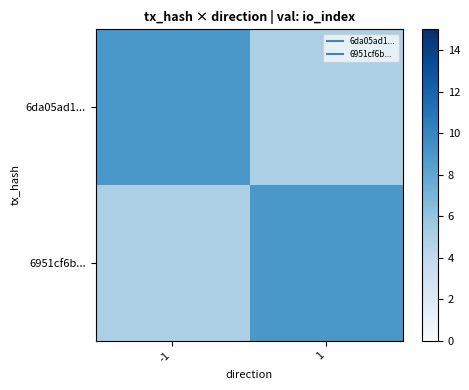

Which category has the highest value across all series?

-1